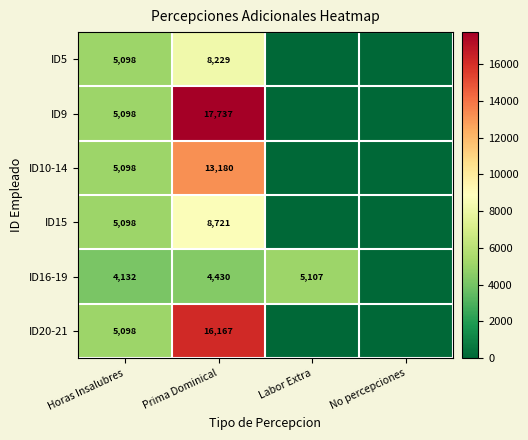

How many series are shown in this chart?

6